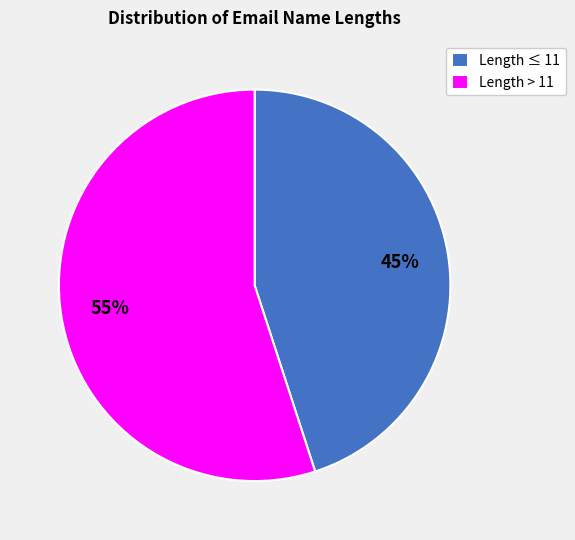

Count the number of slices in the pie.

2